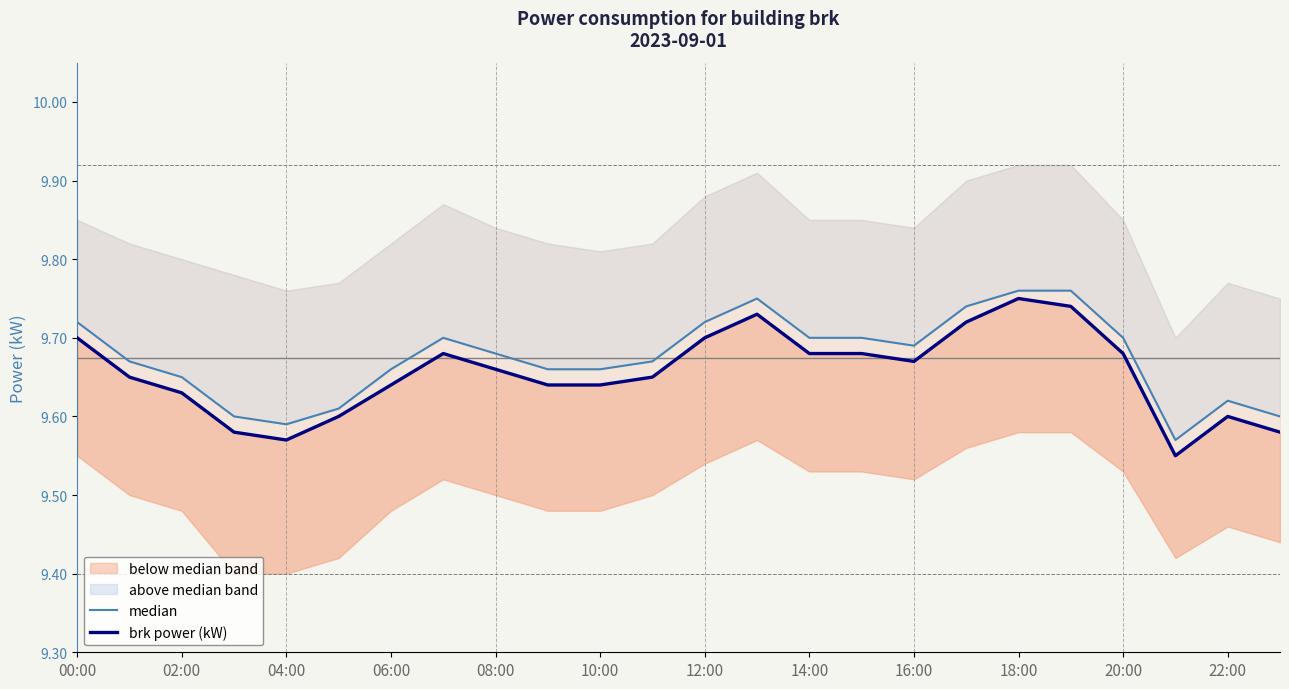

True or false: median and brk power (kW) cross at least once.

False